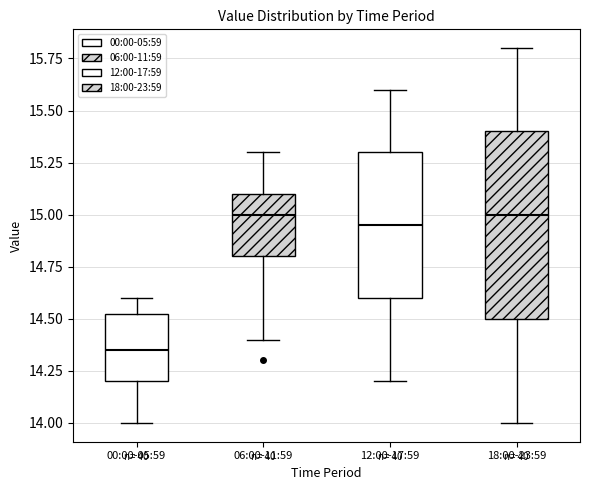

Comparing the boxes themselves (not the whiskers), which one is the tallest?

18:00-23:59